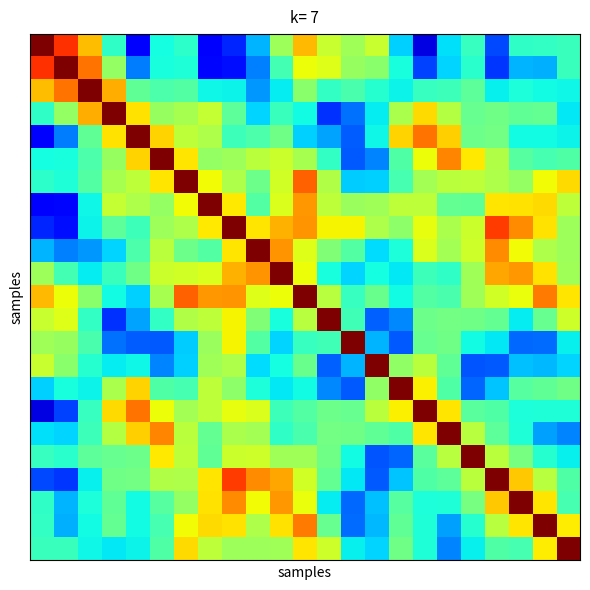

What is the smallest value displayed?

0.1